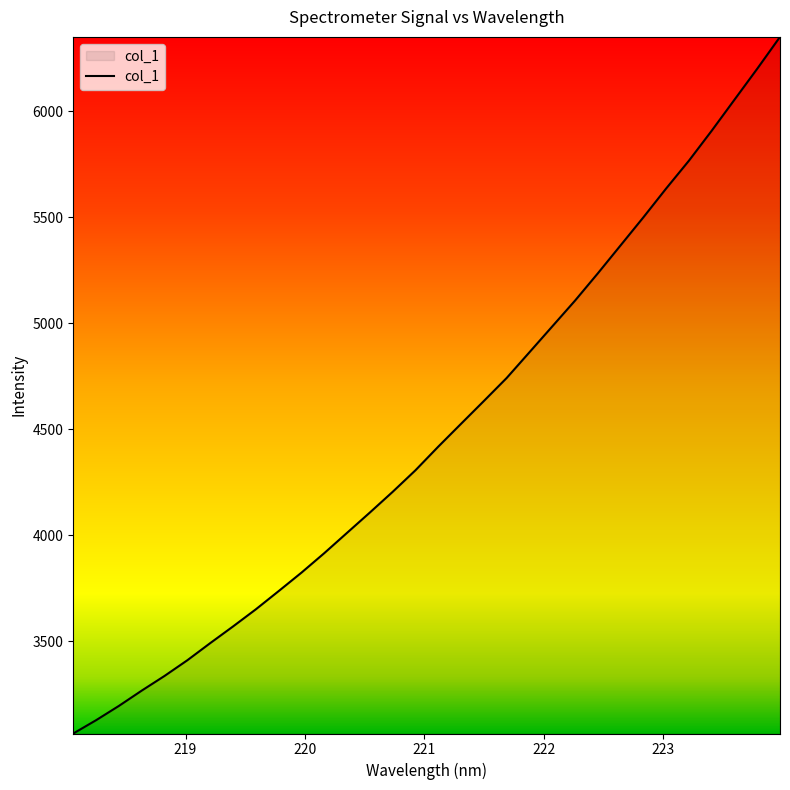

What is the smallest value displayed?

3066.0